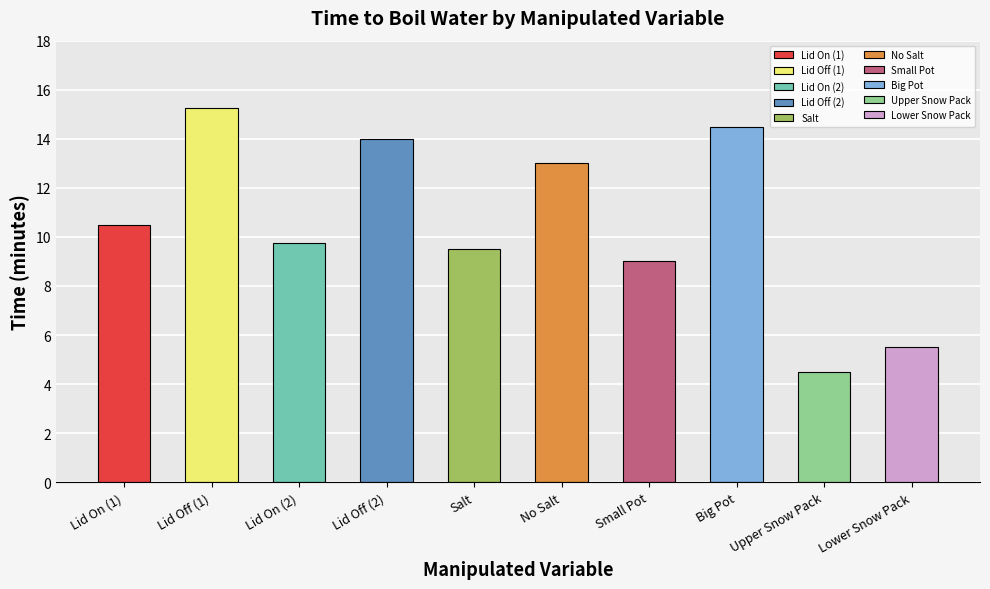

List the labels in order of value, smallest first.

Upper Snow Pack, Lower Snow Pack, Small Pot, Salt, Lid On (2), Lid On (1), No Salt, Lid Off (2), Big Pot, Lid Off (1)